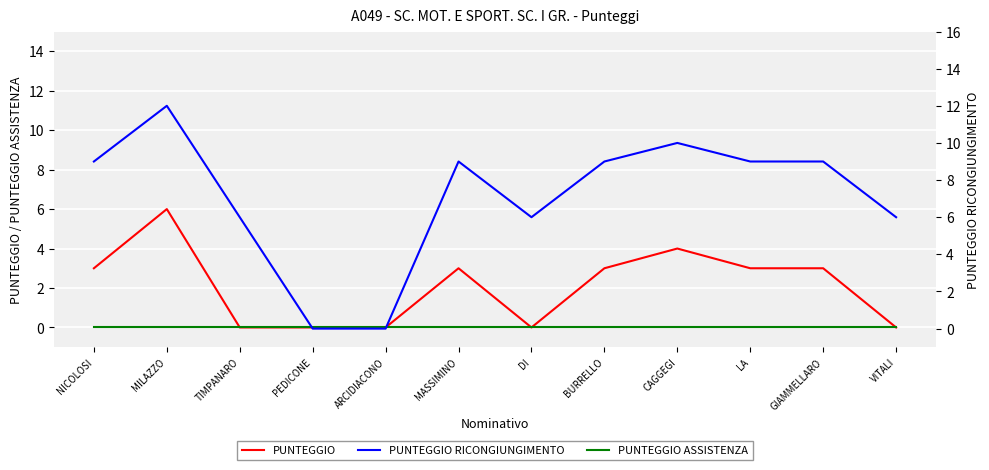

True or false: PUNTEGGIO has a value of 1 at BURRELLO.

False